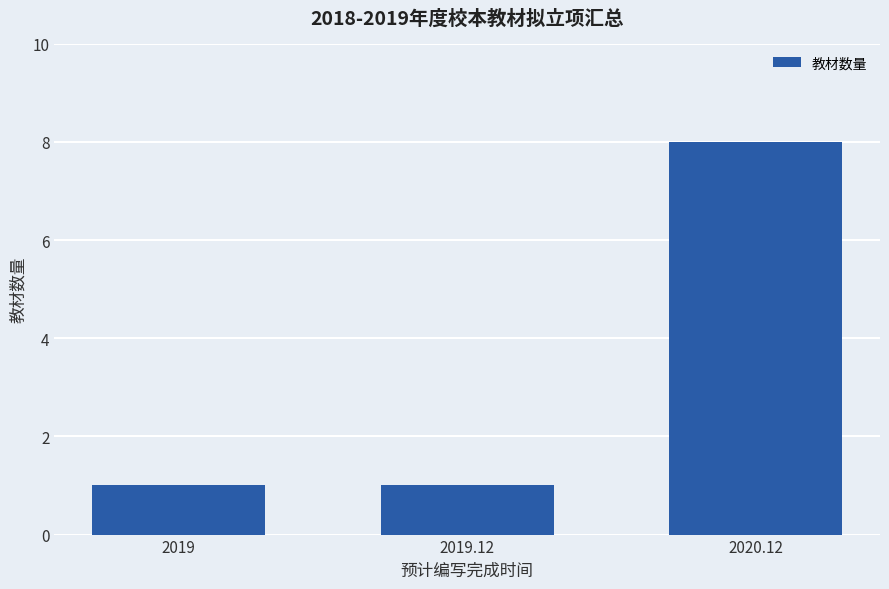

Between 2019.12 and 2020.12, which is larger?

2020.12